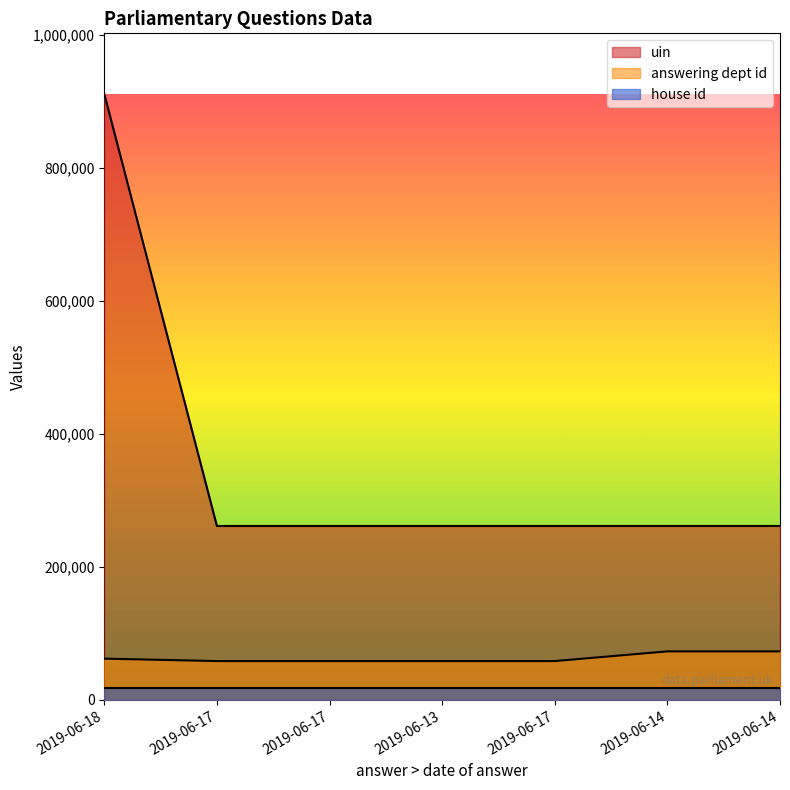

What are all the series names shown in the legend?

uin, answering dept id, house id